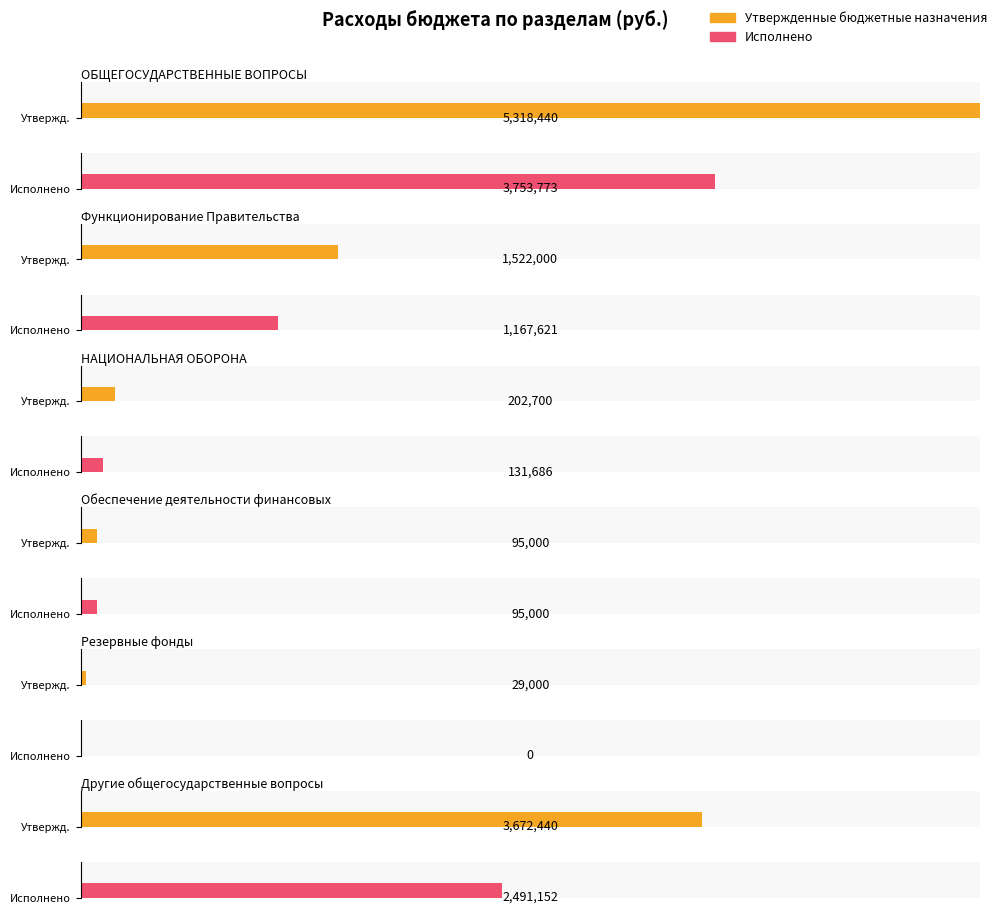

What is the greatest value displayed?

5318440.0